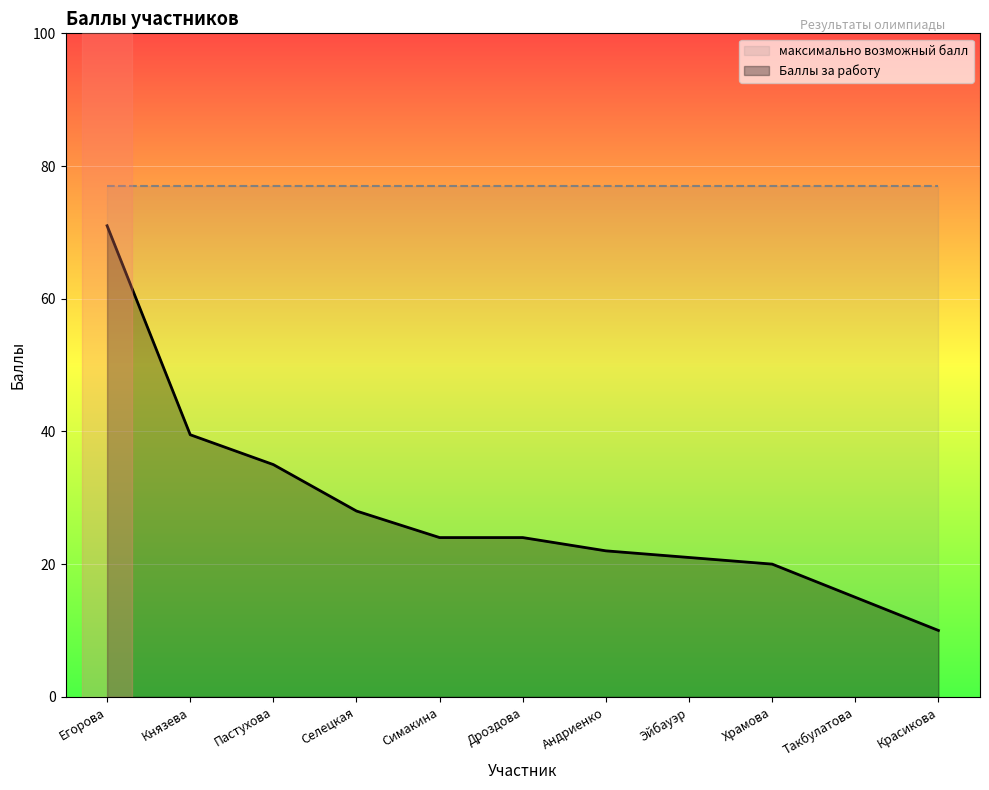

What position from the left is Дроздова?

6